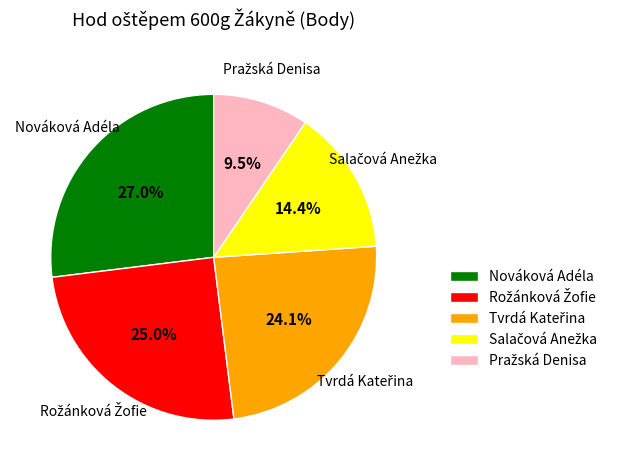

Which slice is the largest?

Nováková Adéla